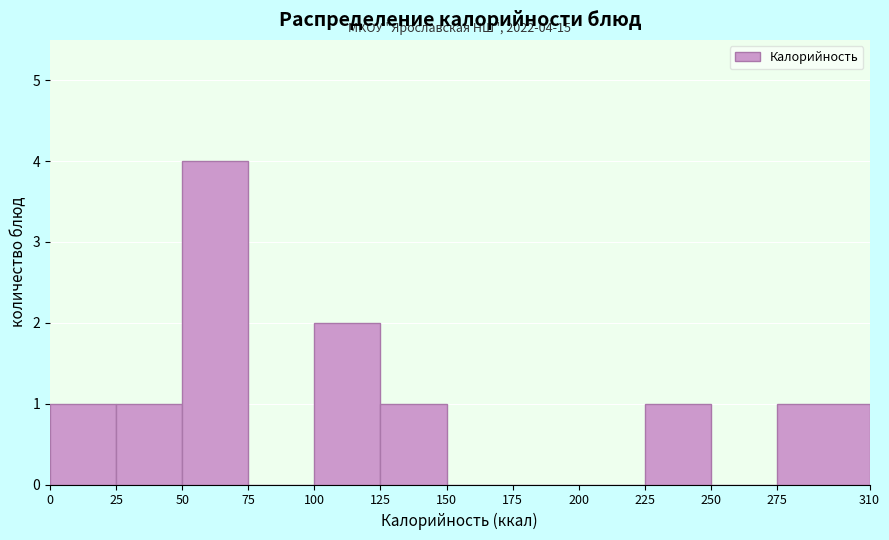

Which range on the x-axis has the tallest bar?

50 to 75